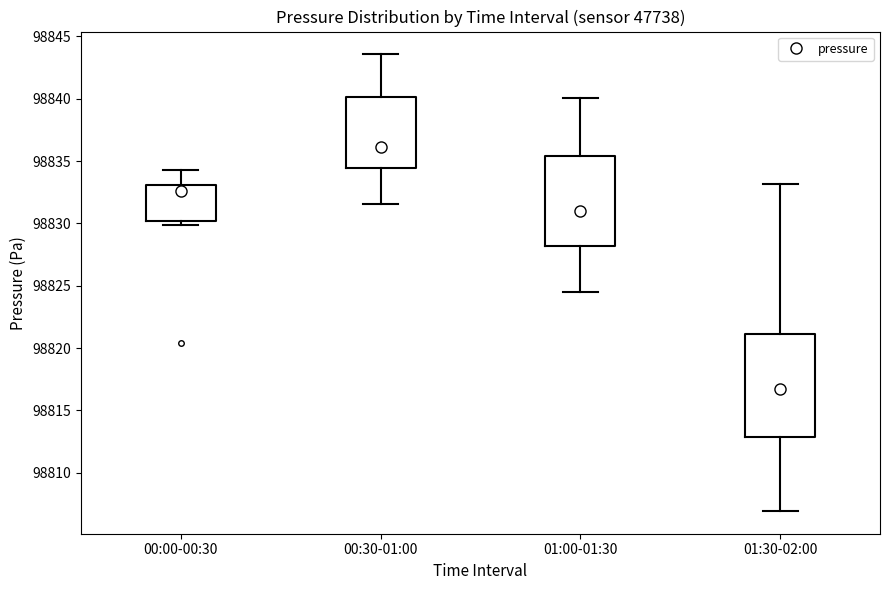

Which box's median line is the lowest?

01:30-02:00